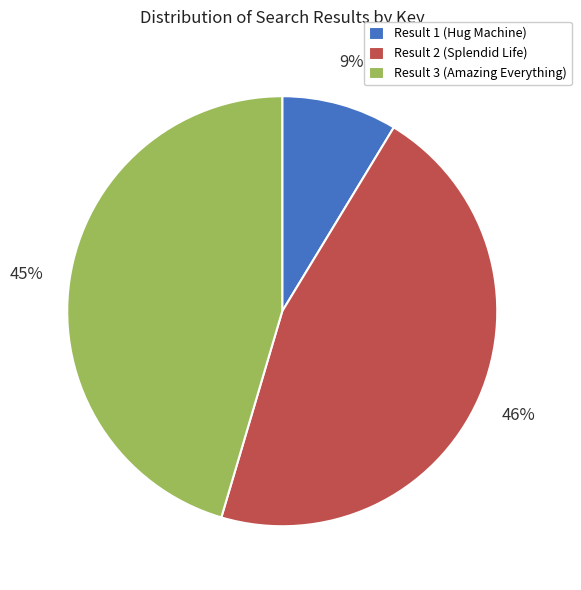

The Result 2 (Splendid Life) slice represents 60% of the pie. True or false?

False